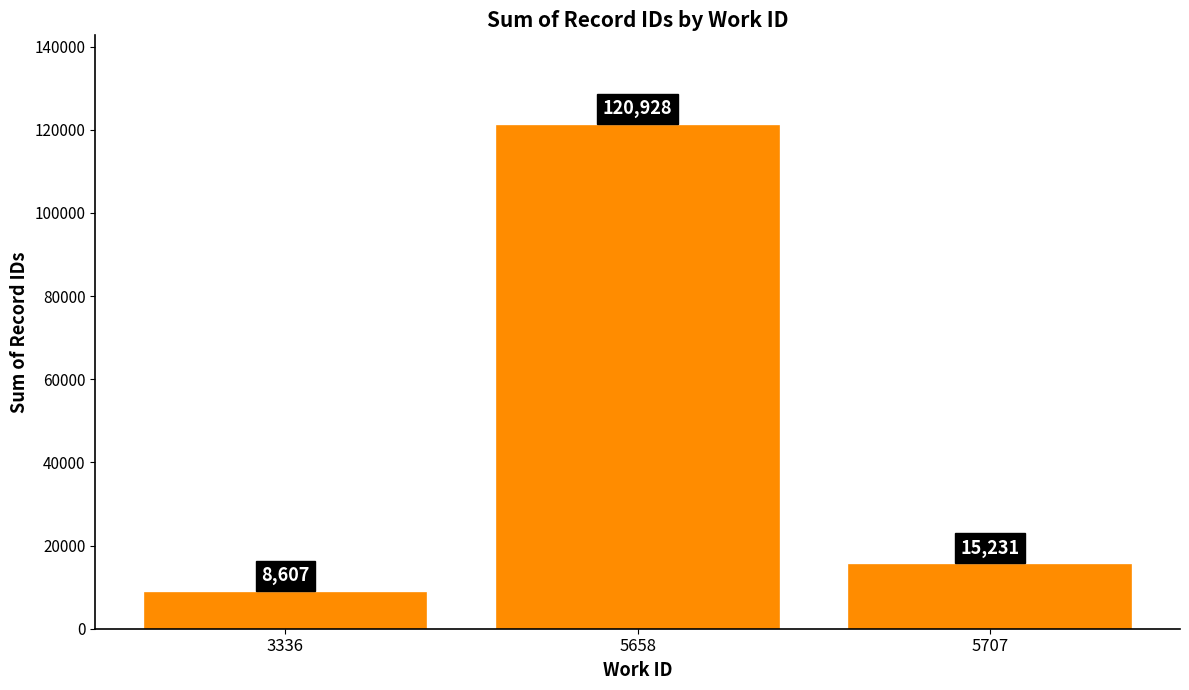

List the labels in order of value, largest first.

5658, 5707, 3336